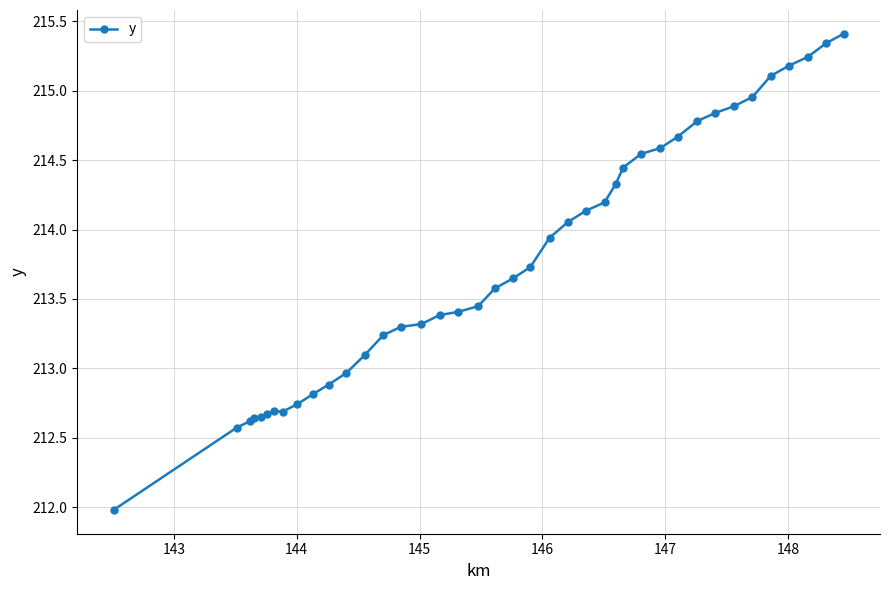

What is the value of the 36th point from the left?

215.1